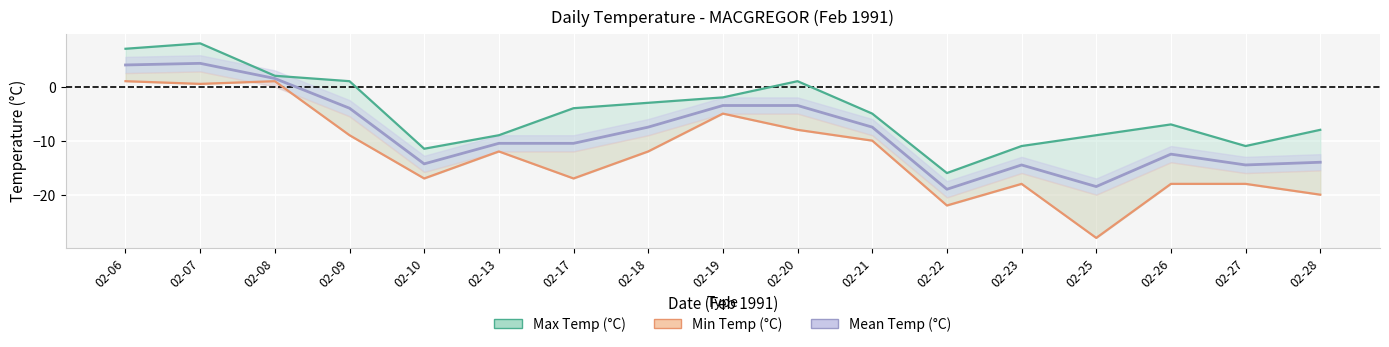

At which category is the sum across all series the highest?

02-07